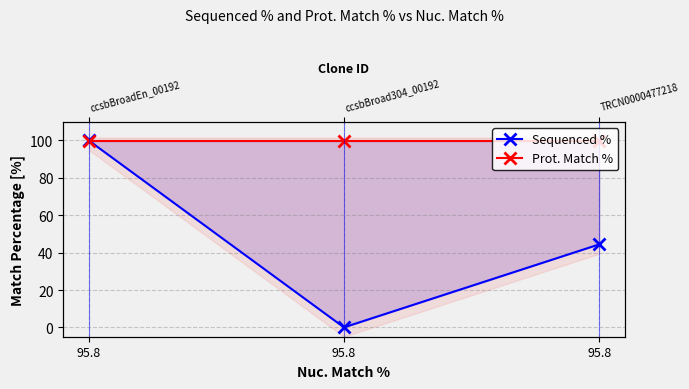

List the labels in order of Sequenced % value, smallest first.

95.8, 95.8, 95.8